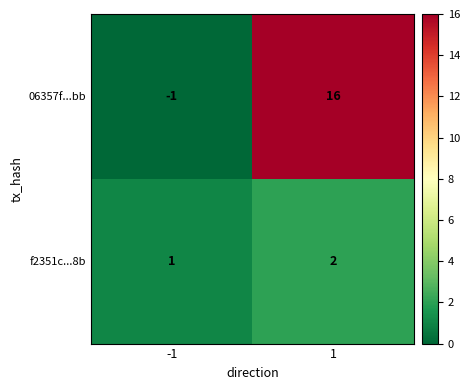

How many categories are shown in the chart?

2